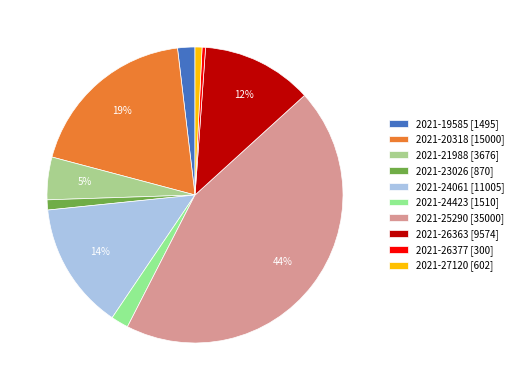

How many slices are in this pie chart?

10